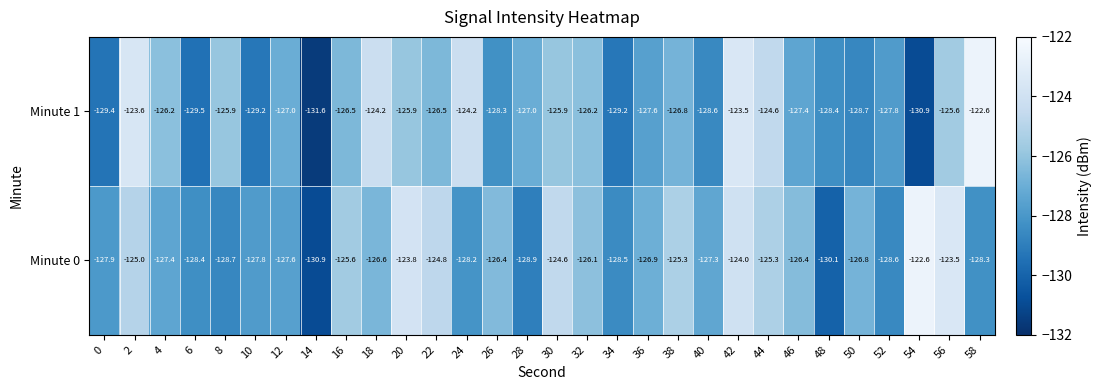

Which category has the lowest value across all series?

14